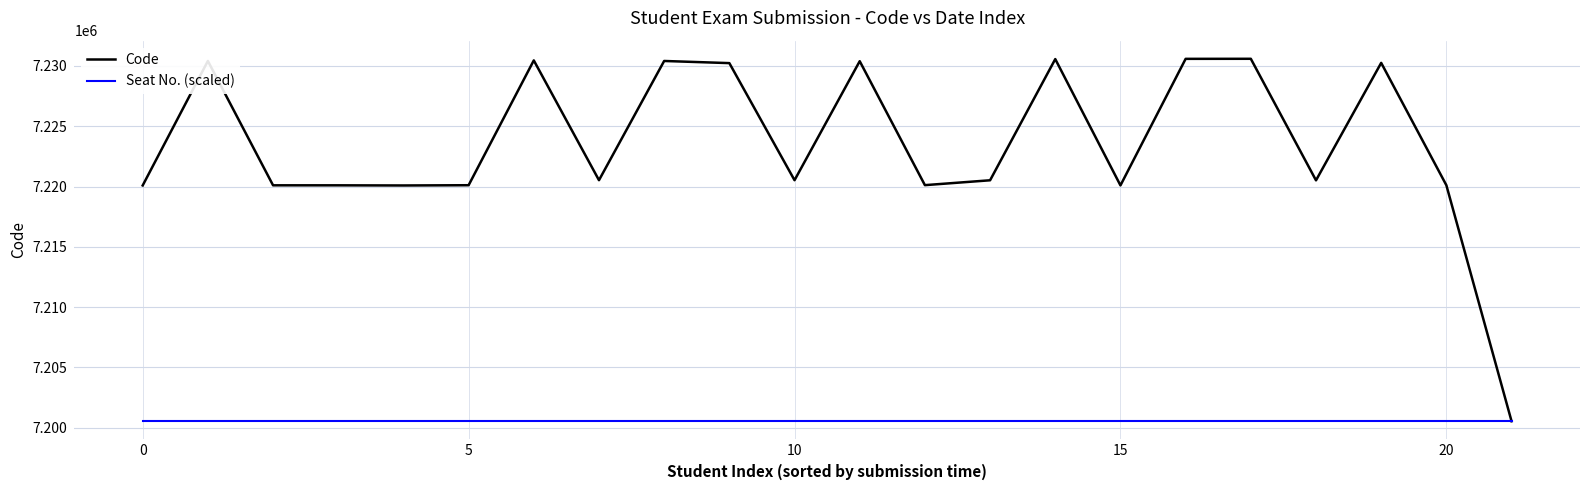

What is the greatest value displayed?

7230593